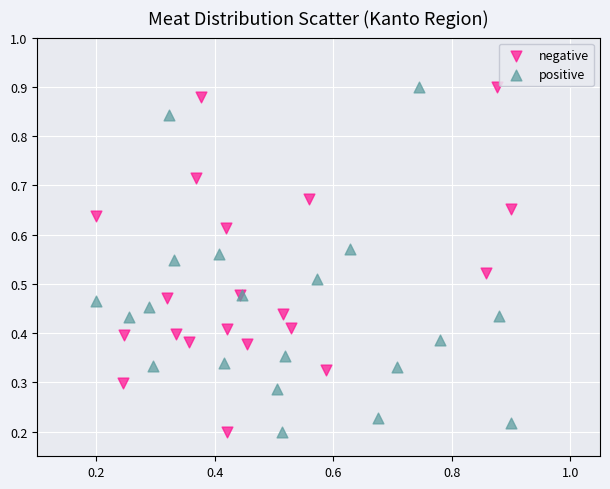

What are all the series names shown in the legend?

negative, positive